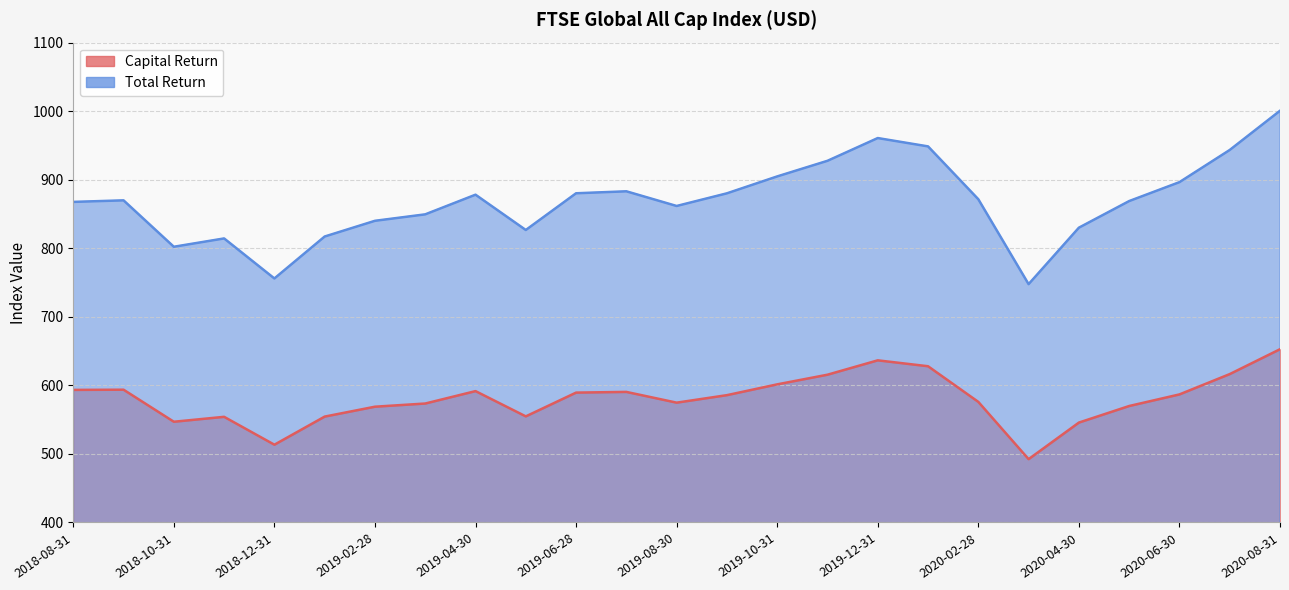

Reading left to right, what are all the values shown in this chart?

Capital Return: 593.4	593.7	547.0	554.1	513.5	554.5	568.9	573.5	591.6	554.8	589.5	590.5	574.8	585.8	601.5	615.6	636.5	627.9	575.9	492.4	545.7	569.9	586.8	616.5	652.8
Total Return: 867.7	869.9	802.2	814.4	756.0	817.2	840.1	849.5	878.2	826.7	880.2	883.1	861.7	880.2	904.8	927.6	960.8	948.6	871.5	747.7	830.0	868.9	896.5	943.4	1000.6